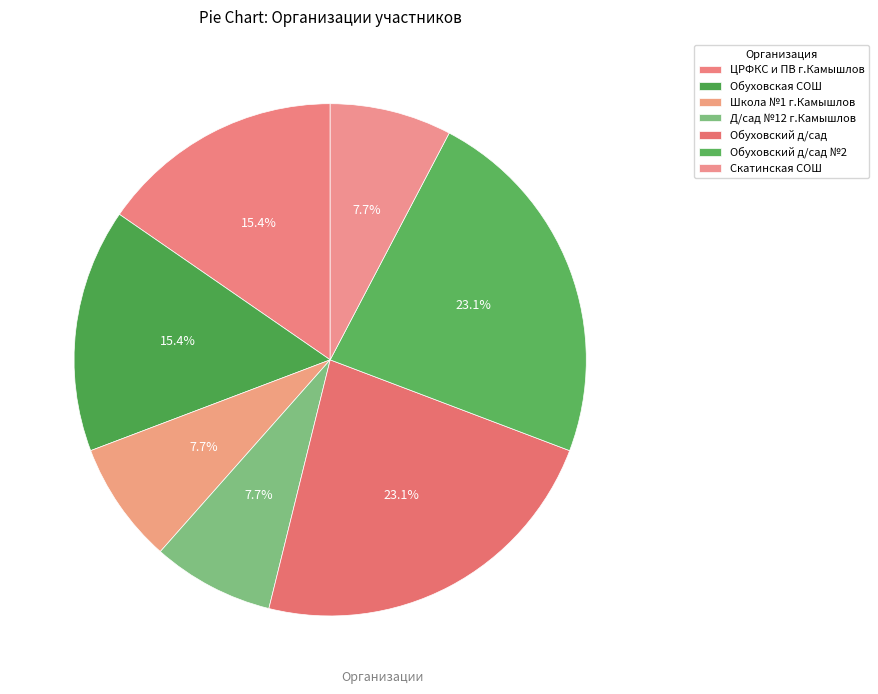

Count the number of slices in the pie.

7